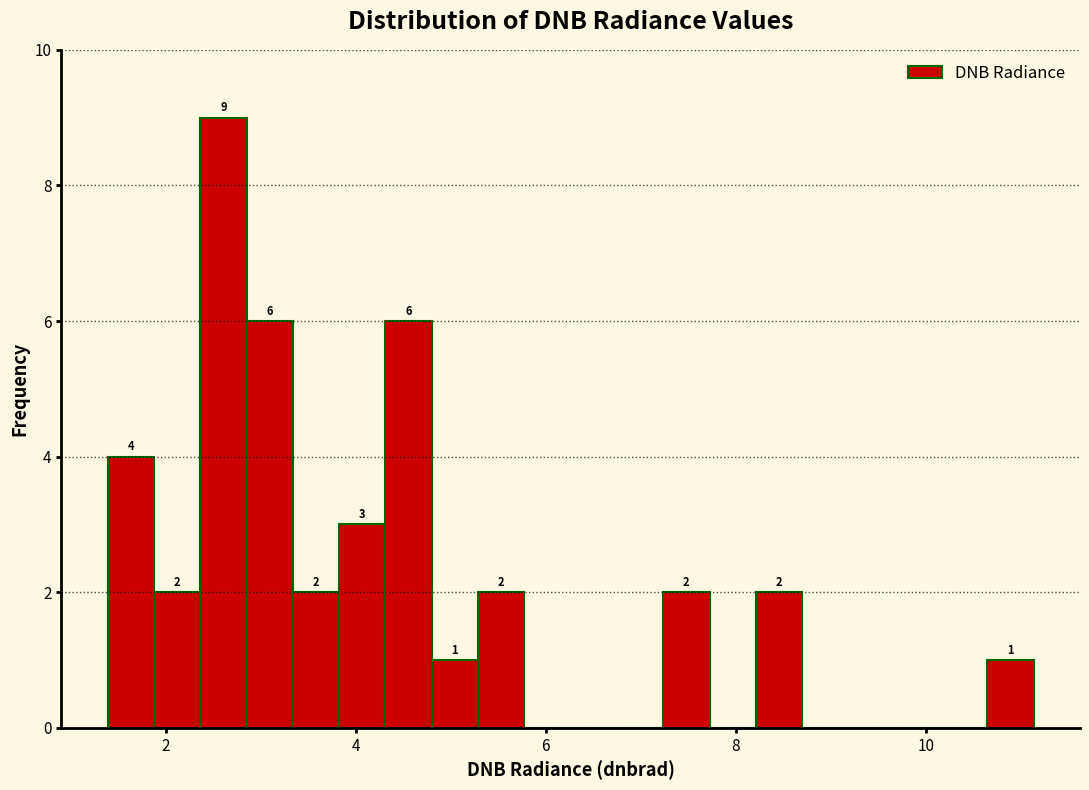

Read against the x-axis, roughly where is the centre of the tallest bar?

2.6